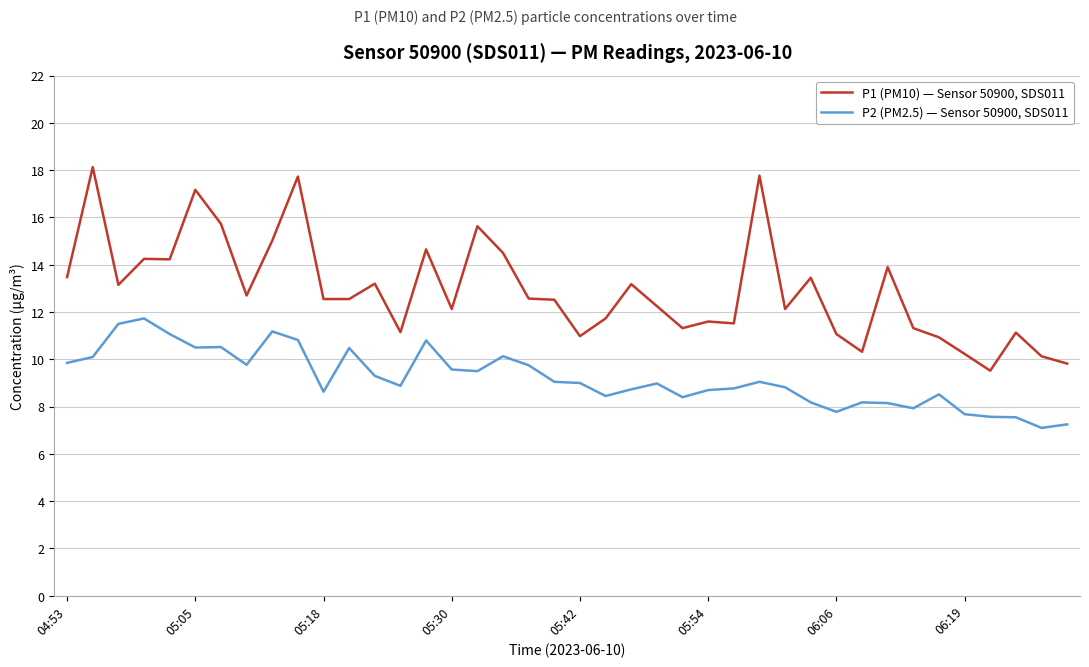

Which series has the widest spread of values?

P1 (PM10) — Sensor 50900, SDS011